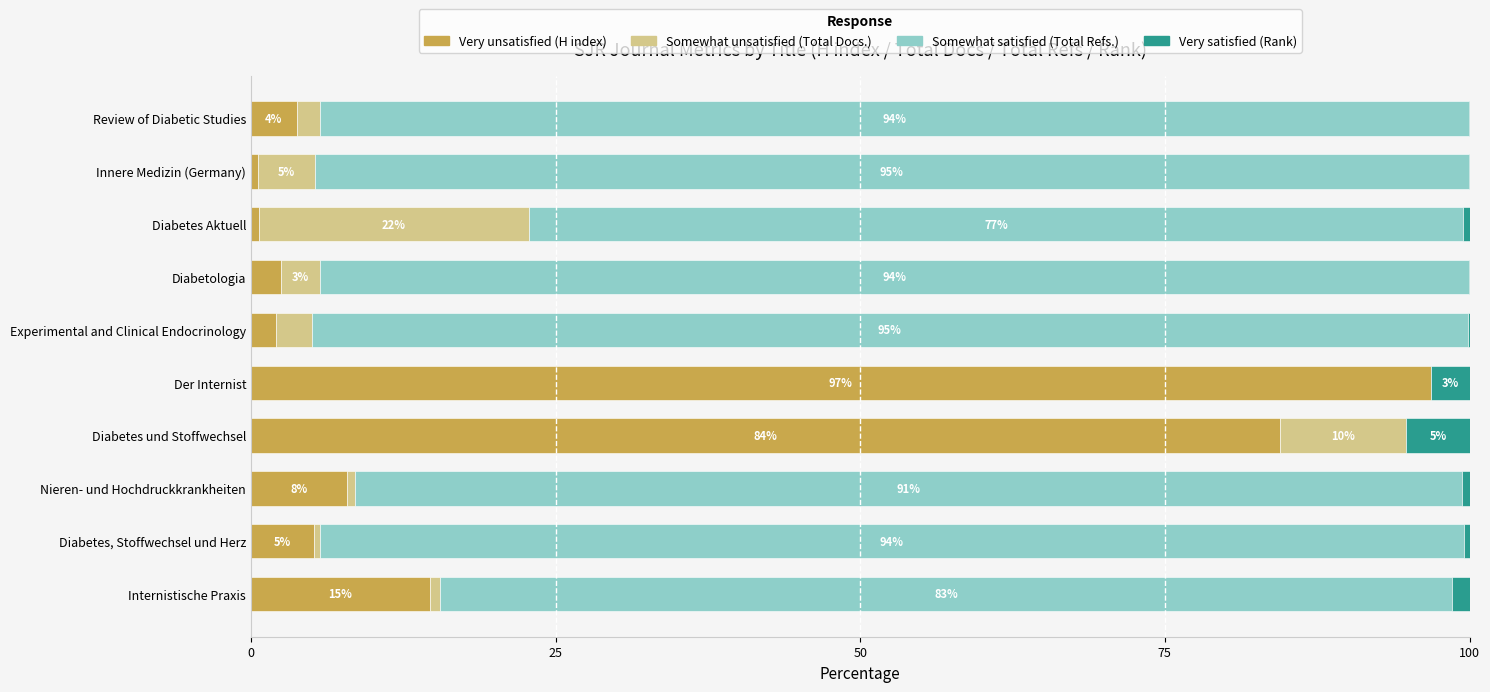

What is the total value across all series at Review of Diabetic Studies?

100.0